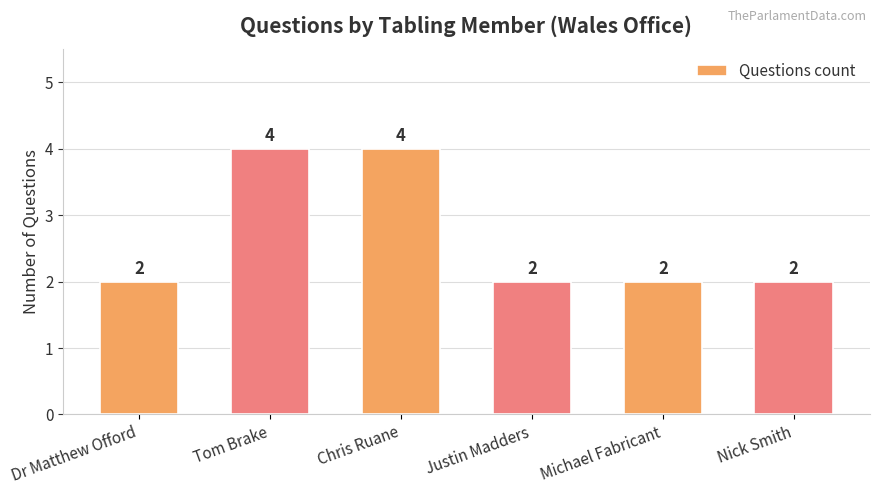

What is the sum of all values?

16